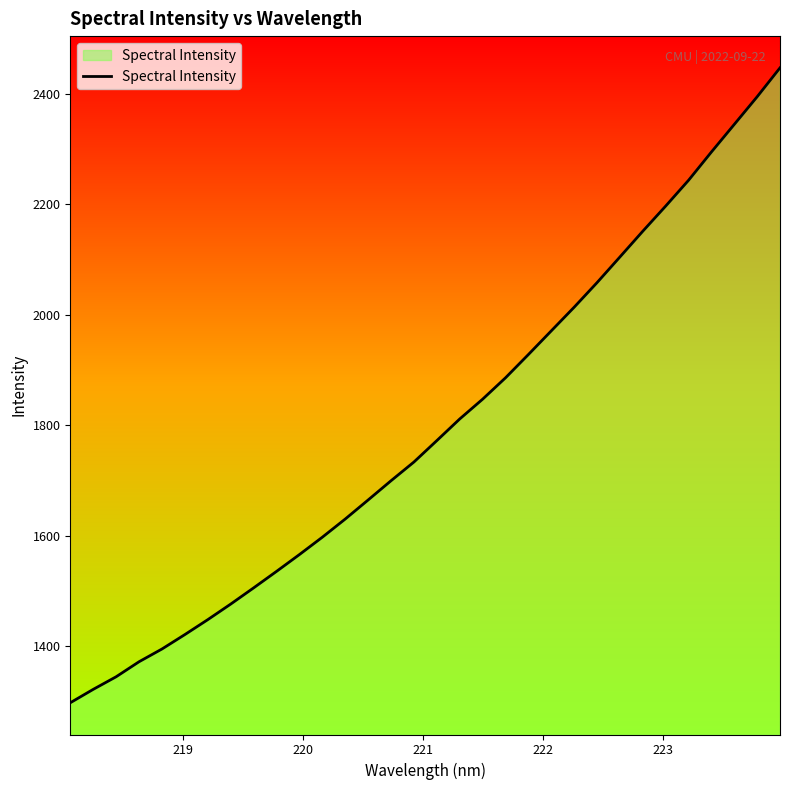

What is the maximum value shown in the chart?

2446.5